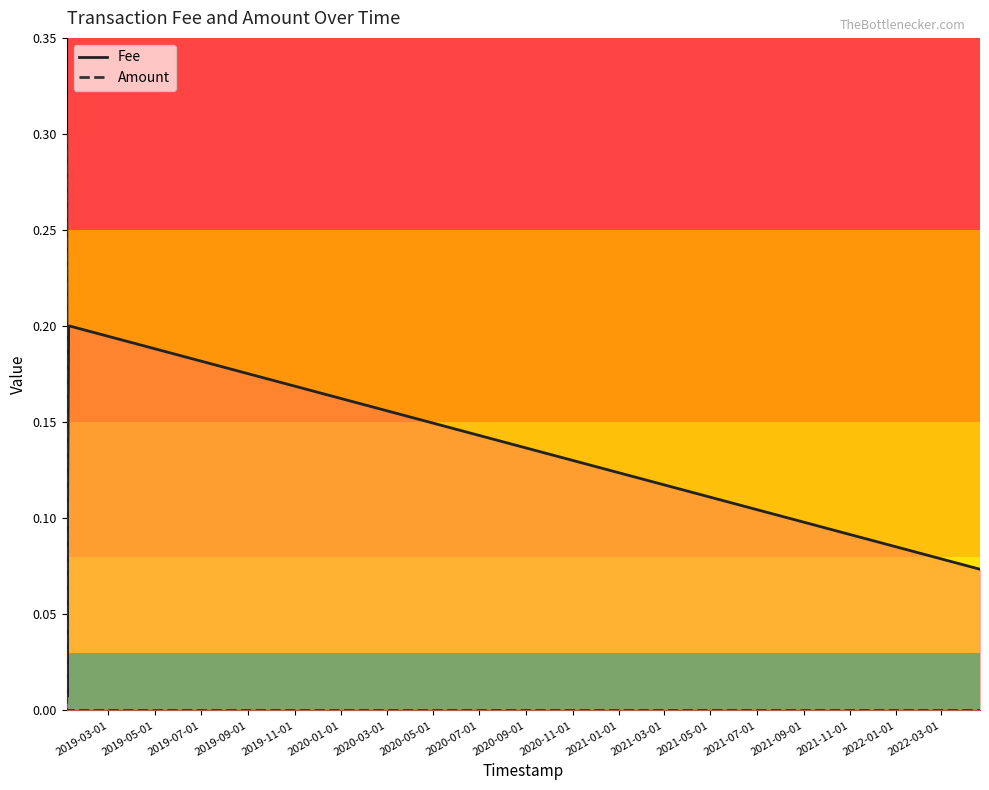

Is it true that Amount equals 0.0 at 2019-11-01?

True